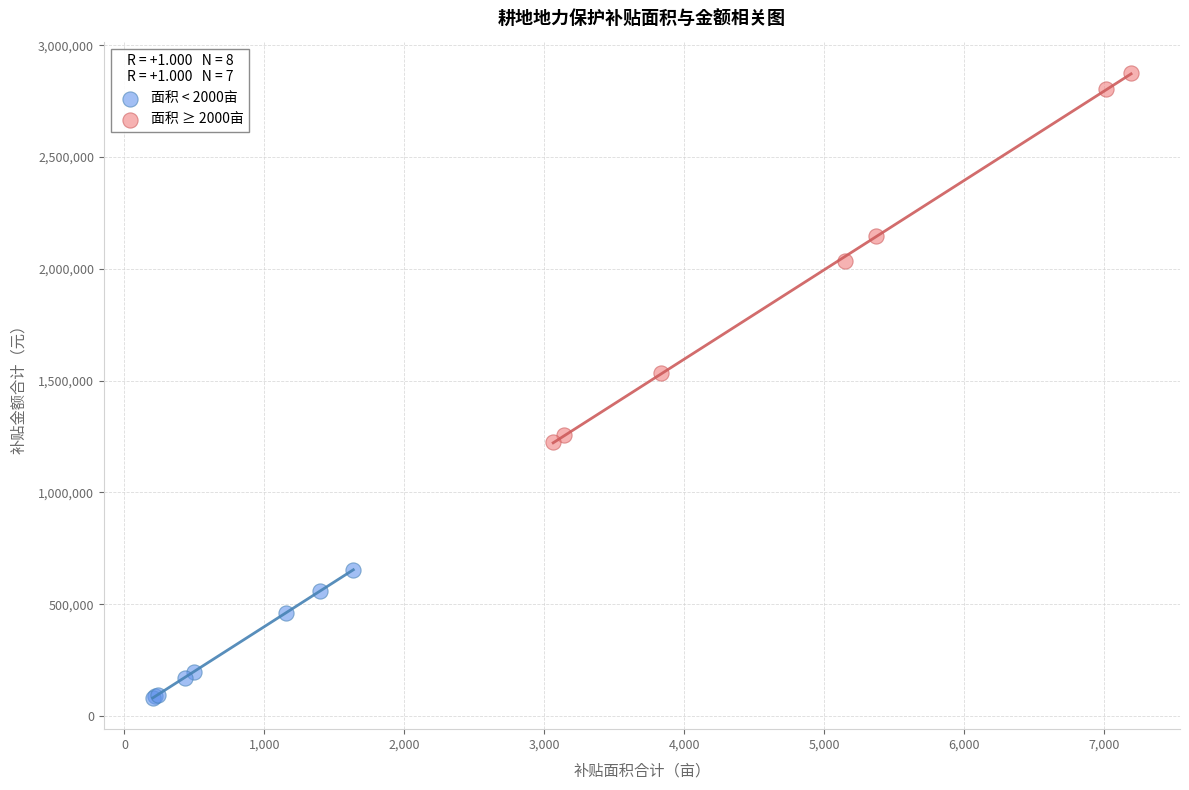

Which series contains the highest Y value?

面积 ≥ 2000亩